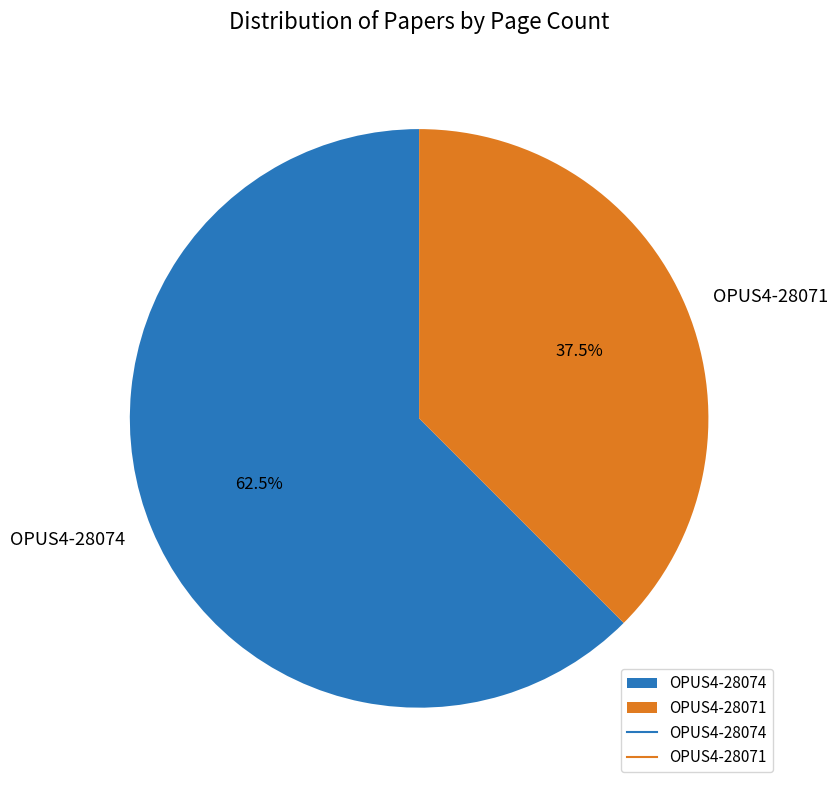

What is the smallest slice in the pie chart?

OPUS4-28071